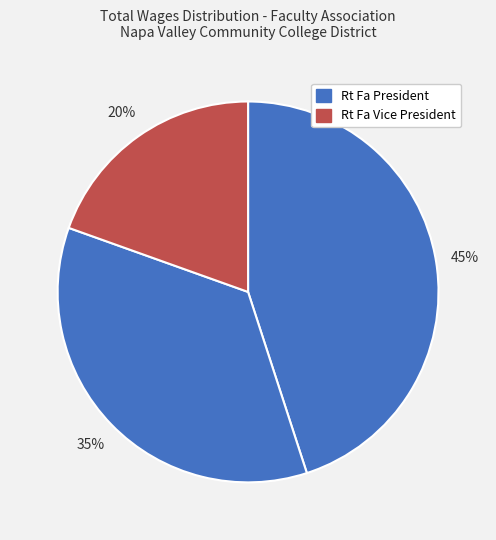

How many segments does this pie chart have?

3